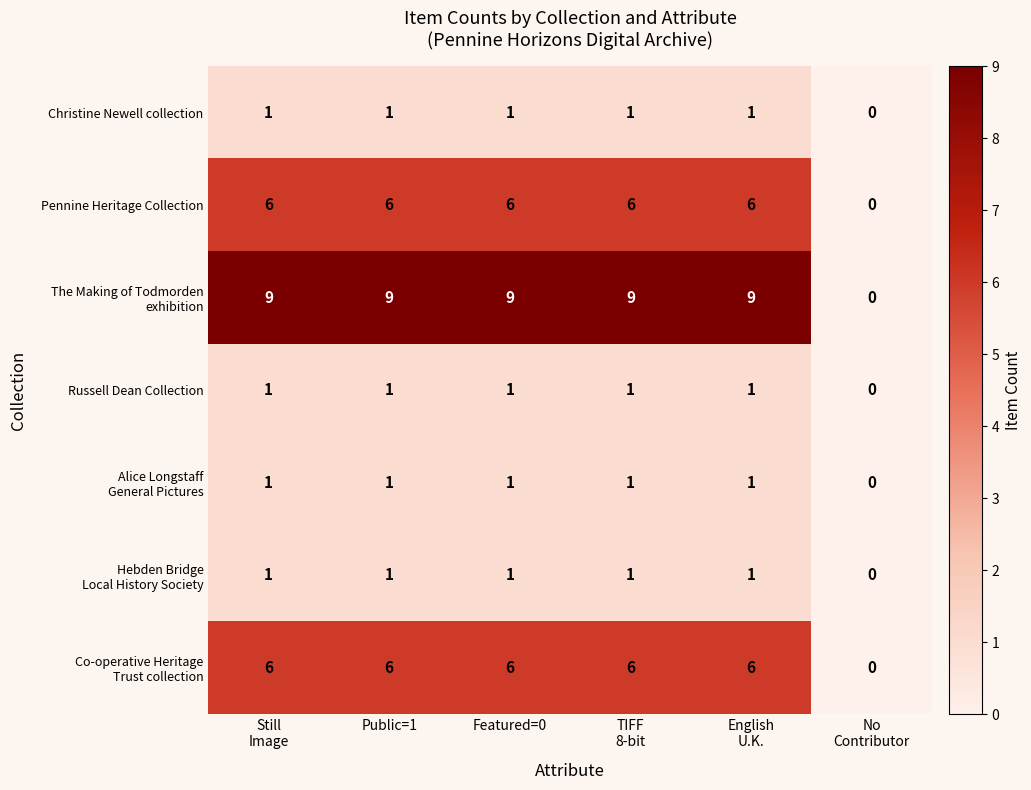

Count the Russell Dean Collection values in the range 1 to 2.

5